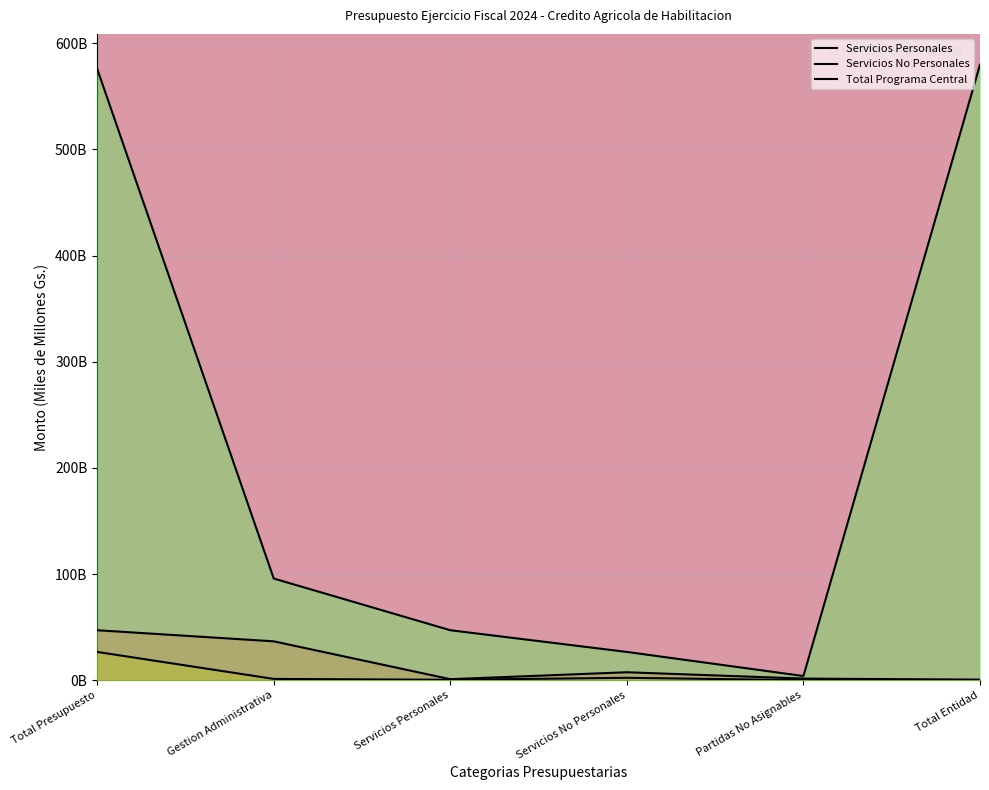

What are all the series names shown in the legend?

Servicios Personales, Servicios No Personales, Total Programa Central